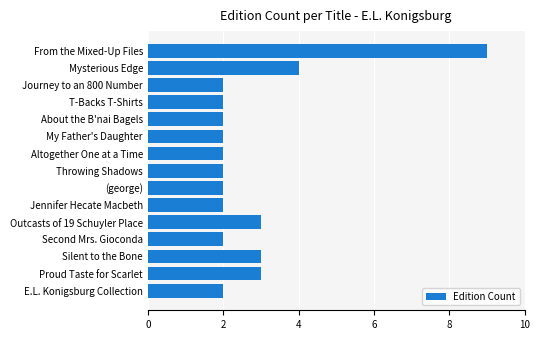

At which label is the value closest to 5?

Mysterious Edge